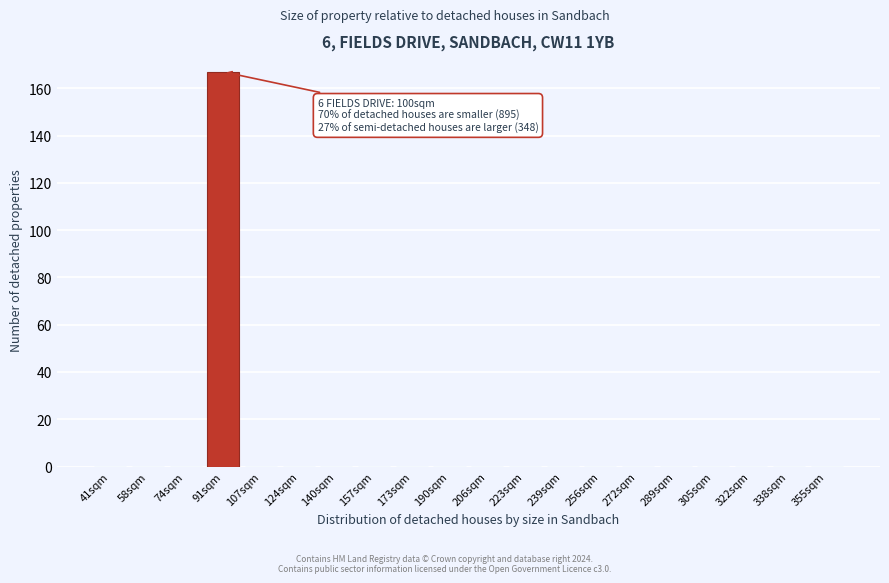

Reading left to right, extract all data points from this chart.

41sqm=0	58sqm=0	74sqm=0	91sqm=167	107sqm=0	124sqm=0	140sqm=0	157sqm=0	173sqm=0	190sqm=0	206sqm=0	223sqm=0	239sqm=0	256sqm=0	272sqm=0	289sqm=0	305sqm=0	322sqm=0	338sqm=0	355sqm=0